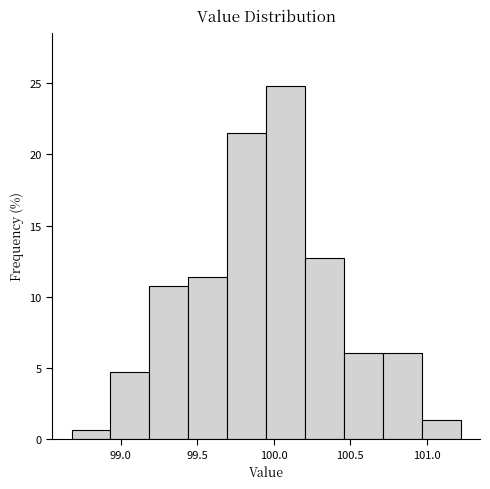

Which range on the x-axis has the tallest bar?

99.95 to 100.20